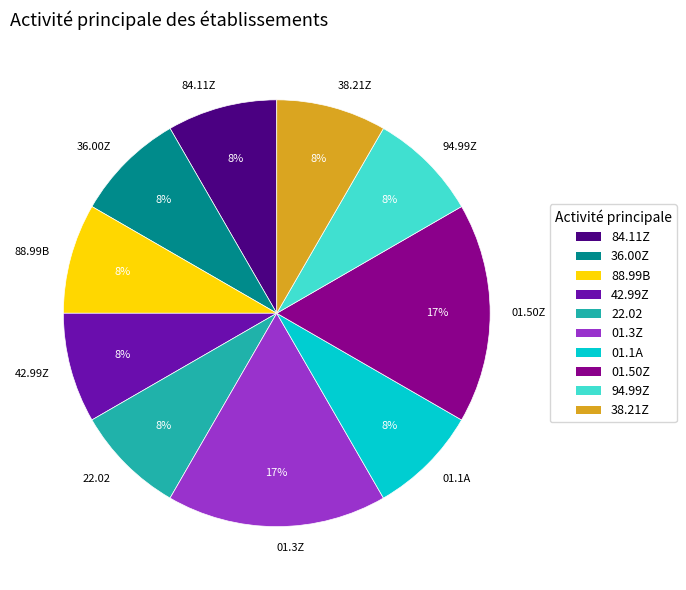

The 01.1A slice represents 19% of the pie. True or false?

False